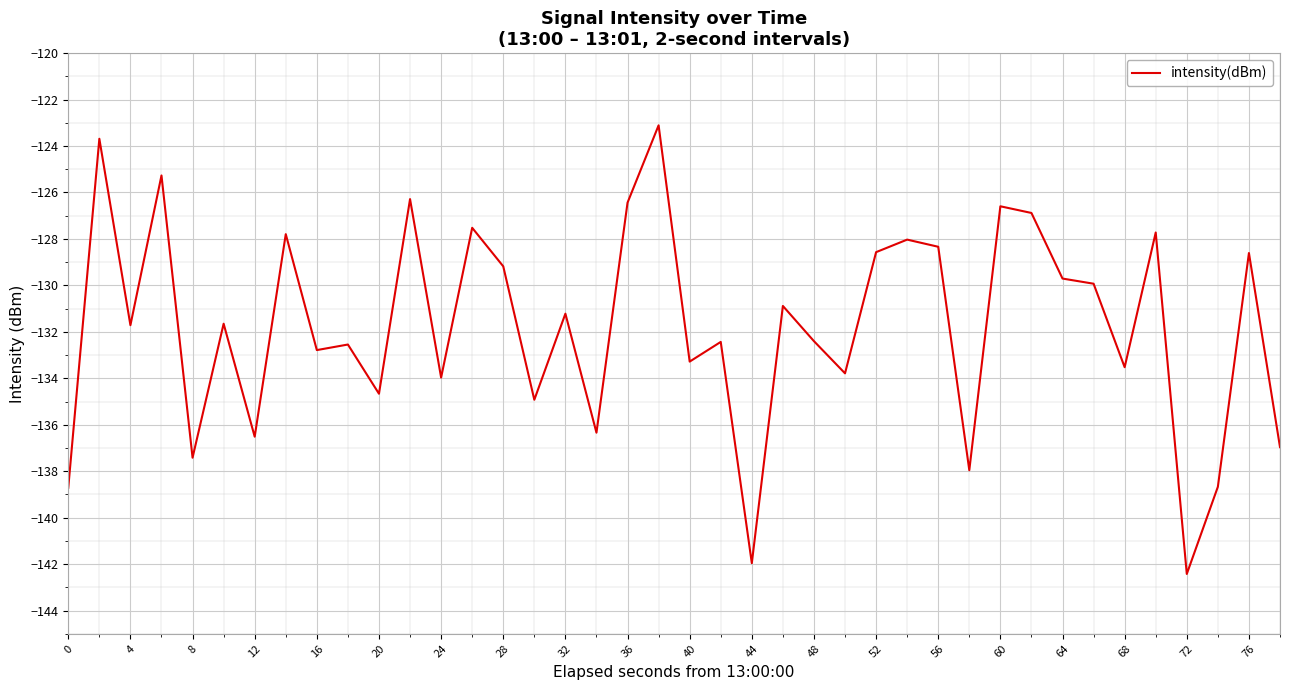

What is the minimum value shown in the chart?

-142.4